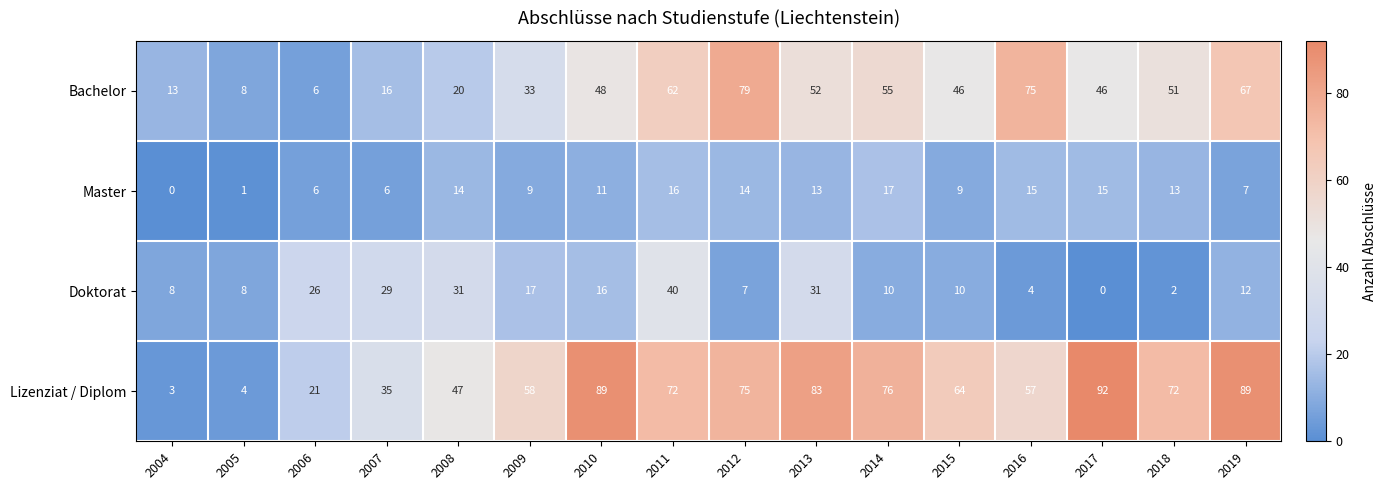

Which series has the largest range (max minus min)?

Lizenziat / Diplom